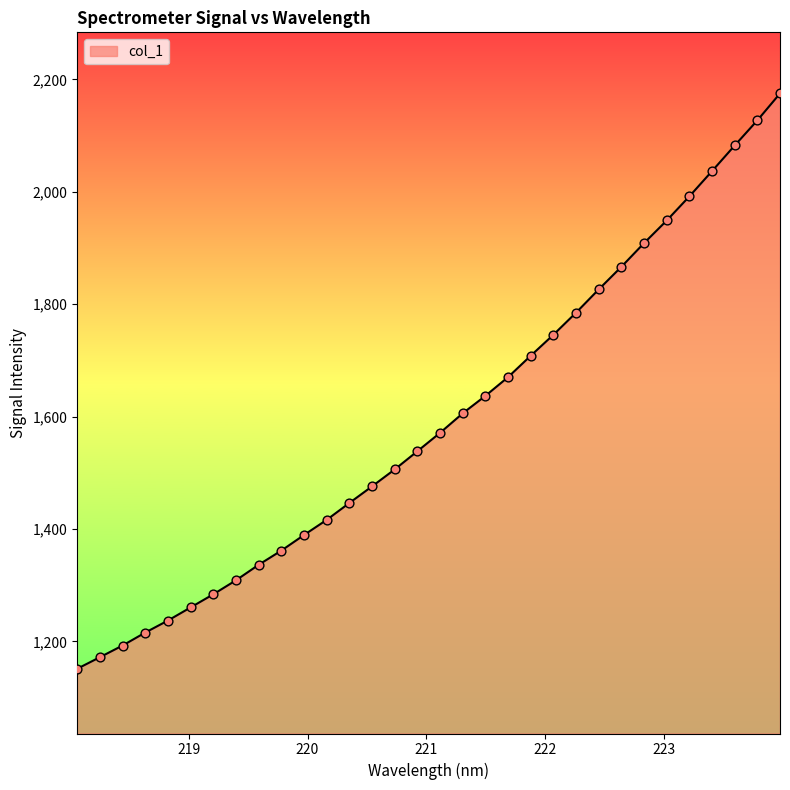

What is the greatest value displayed?

2175.1